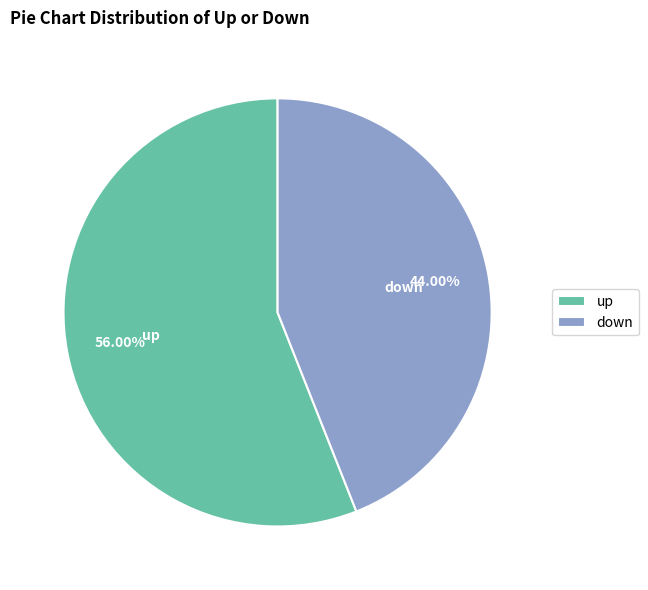

To the nearest percent, what percentage of the pie is up?

56%